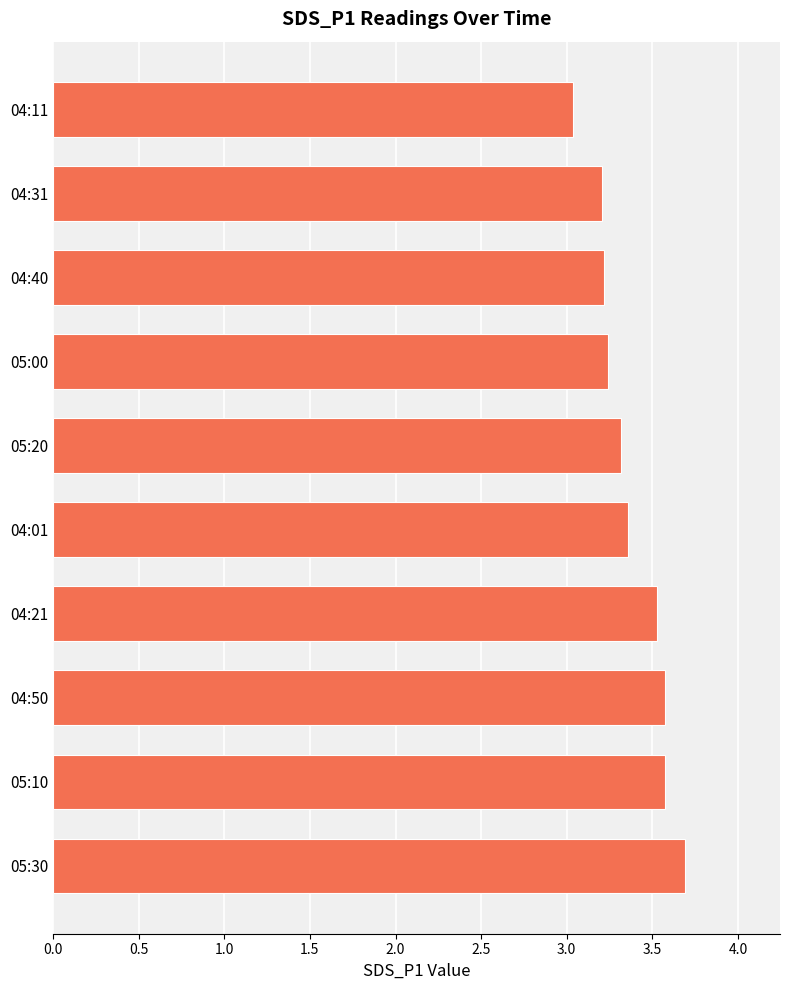

What is the difference between the maximum and minimum values?

0.7